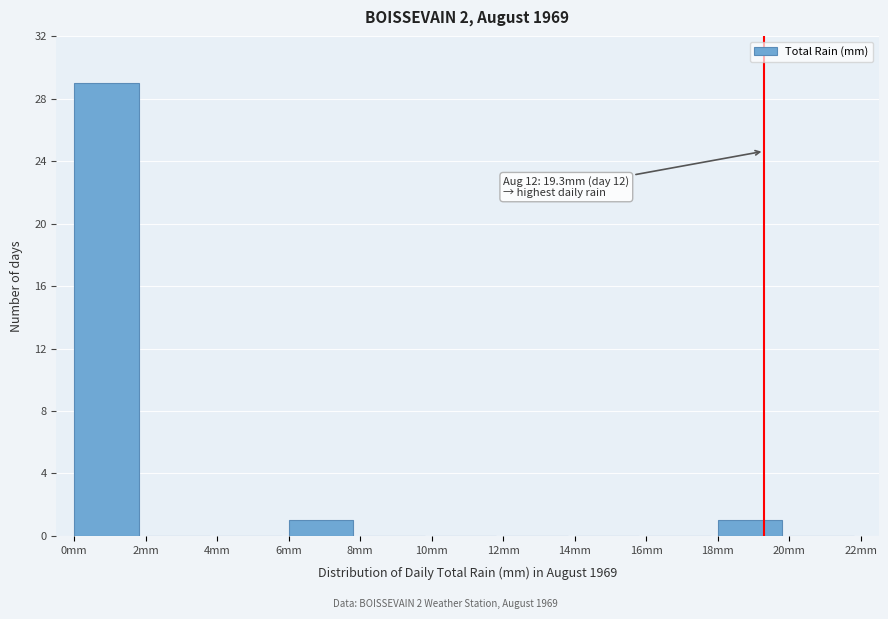

Reading left to right, list all the values displayed in this chart.

0mm=29	2mm=0	4mm=0	6mm=1	8mm=0	10mm=0	12mm=0	14mm=0	16mm=0	18mm=1	20mm=0